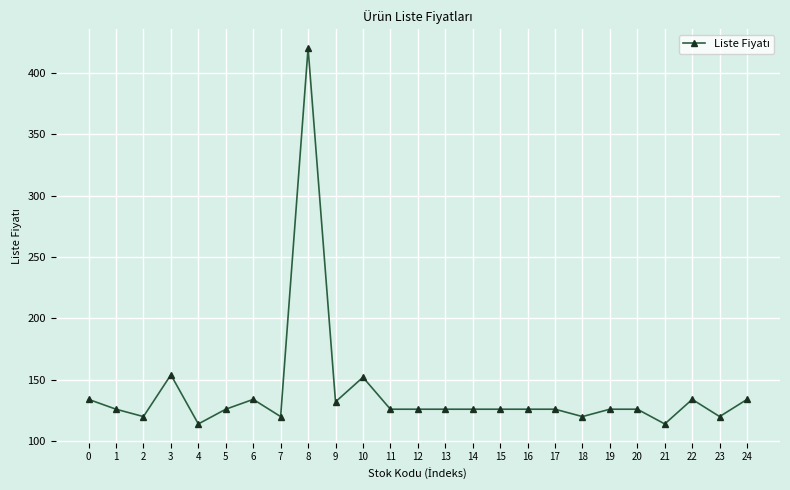

Does the chart have visible grid lines?

Yes